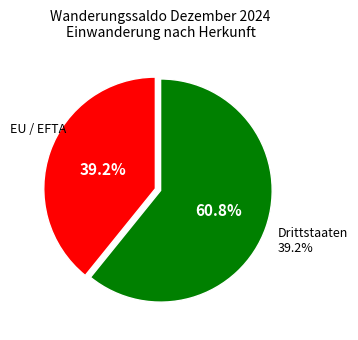

Combined, do Drittstaaten and EU / EFTA account for over 50%?

Yes